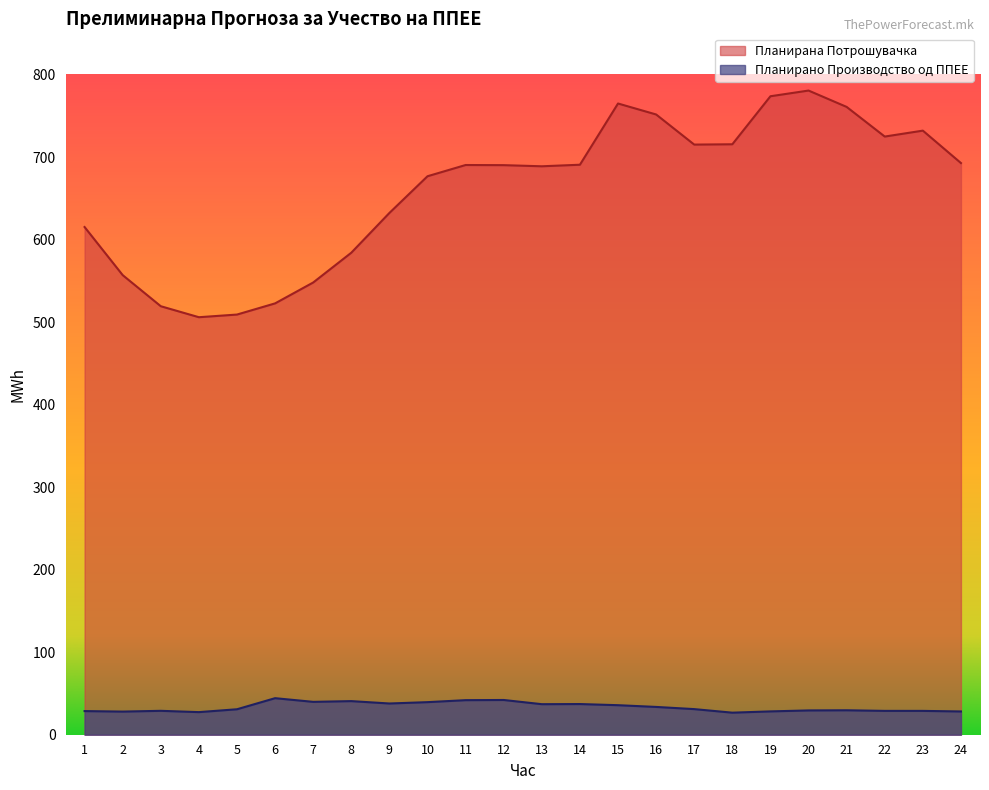

At which category is the sum across all series the highest?

20